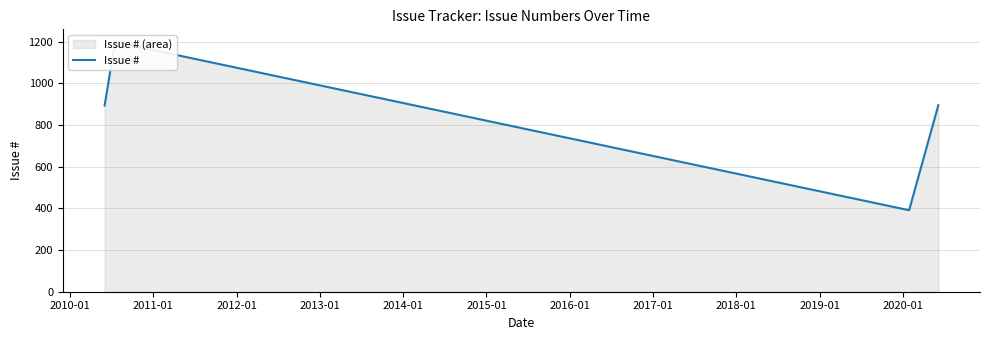

Between 2013-01 and 2012-01, which is larger?

2012-01